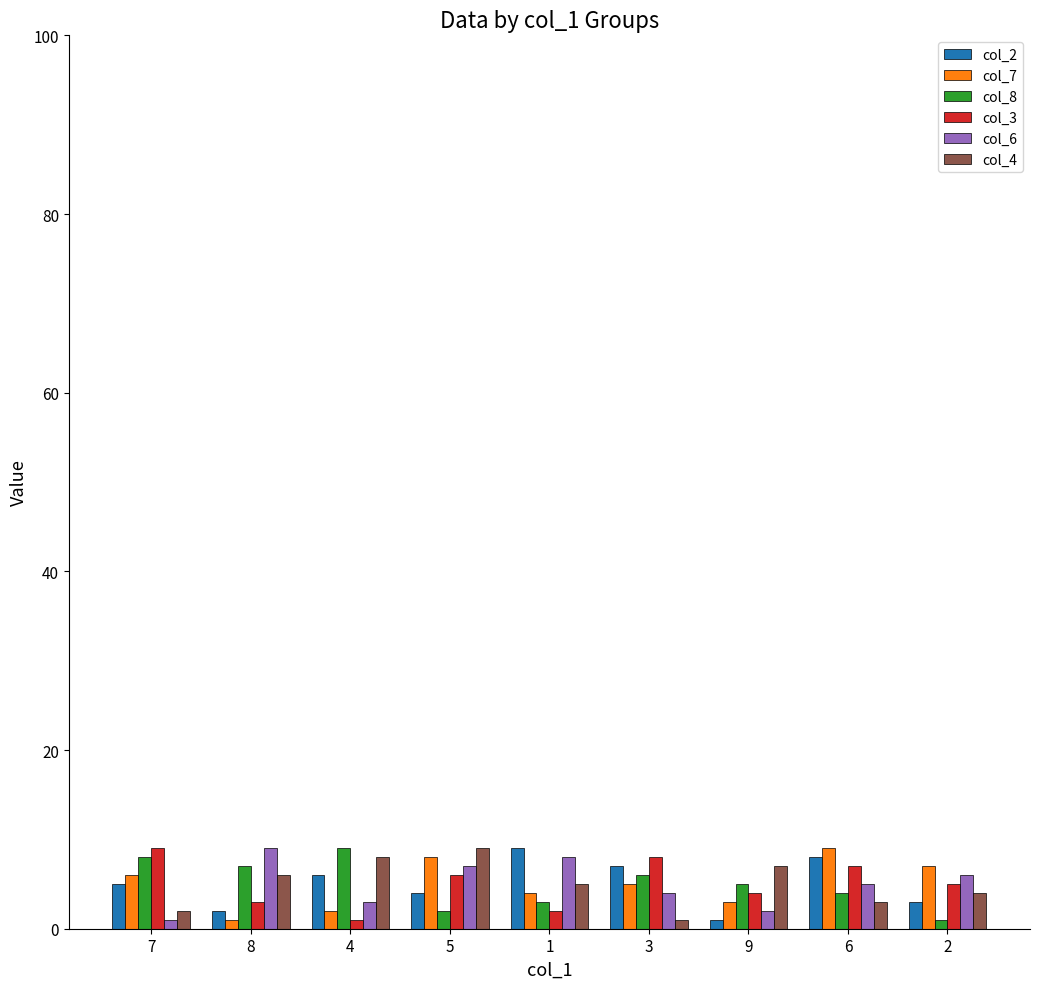

How many bars are there in each group?

6